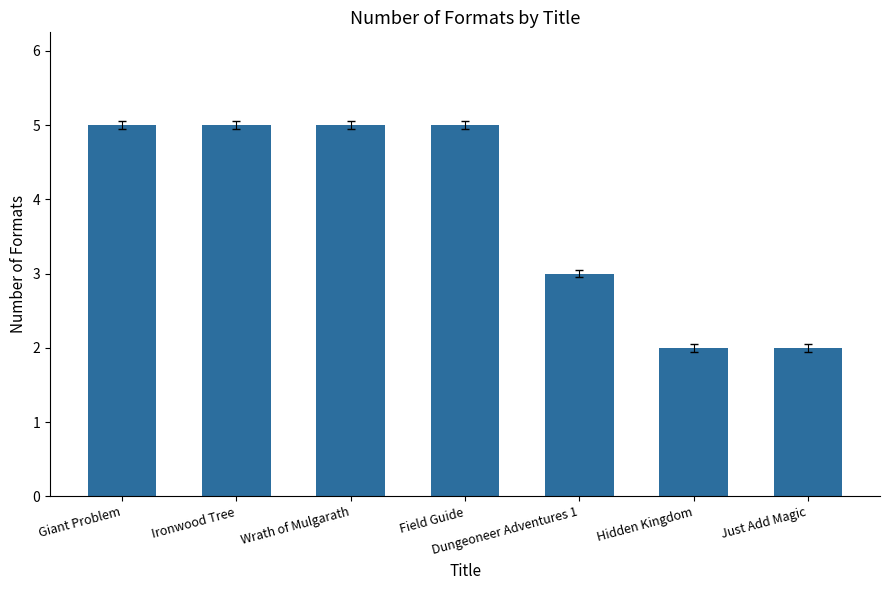

What is the maximum value shown in the chart?

5